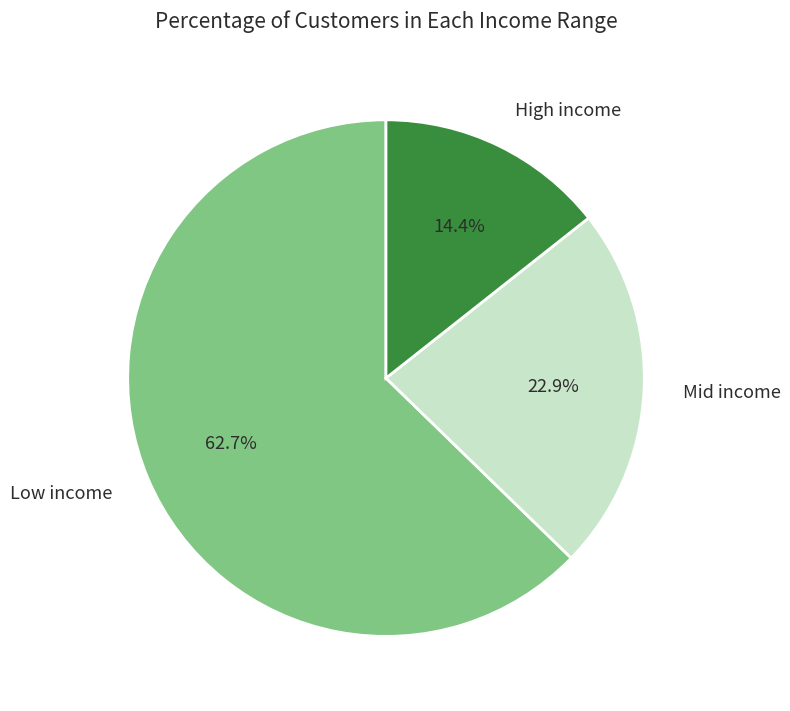

Which category has the smallest portion of the pie?

High income